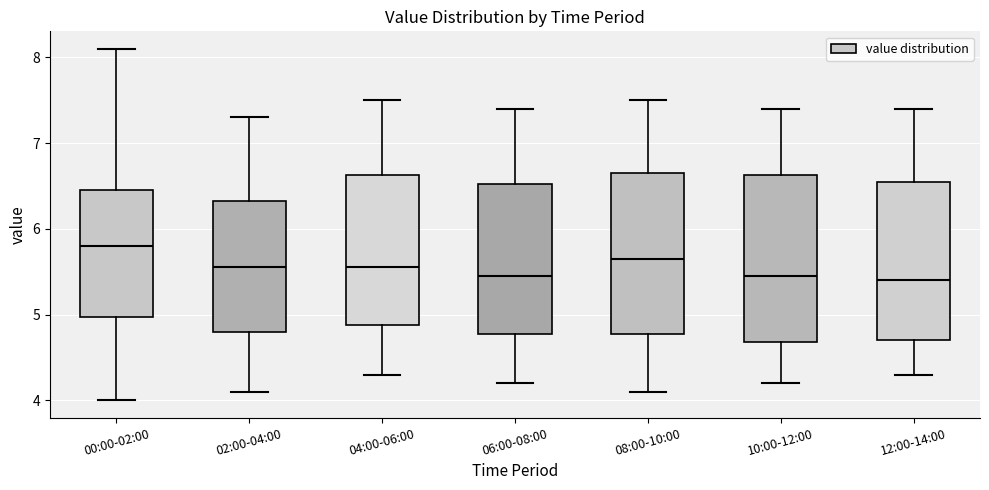

Where does the lower whisker of the box for 10:00-12:00 end on the y-axis? The values are not printed on the chart, so give them approximately, as read against the axis.

4.2